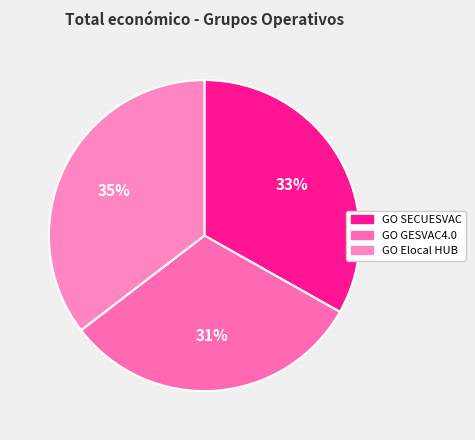

Rank the categories by value from highest to lowest.

GO Elocal HUB, GO SECUESVAC, GO GESVAC4.0